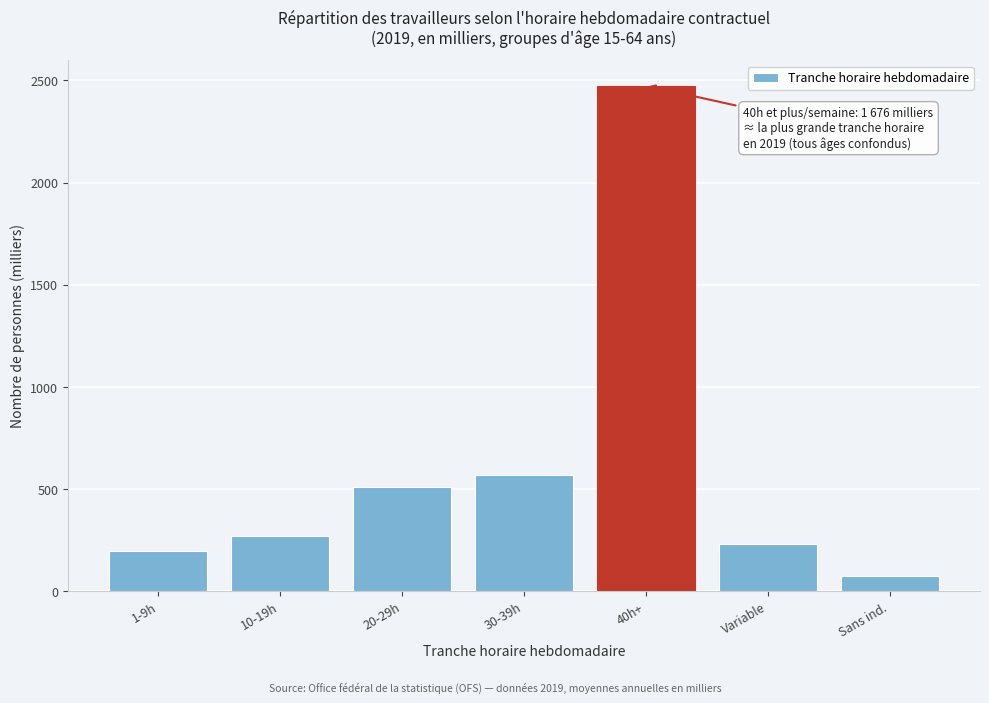

Reading left to right, extract all data points from this chart.

1-9h=196.2	10-19h=269.6	20-29h=509.9	30-39h=570.6	40h+=2474.0	Variable=232.6	Sans ind.=77.0